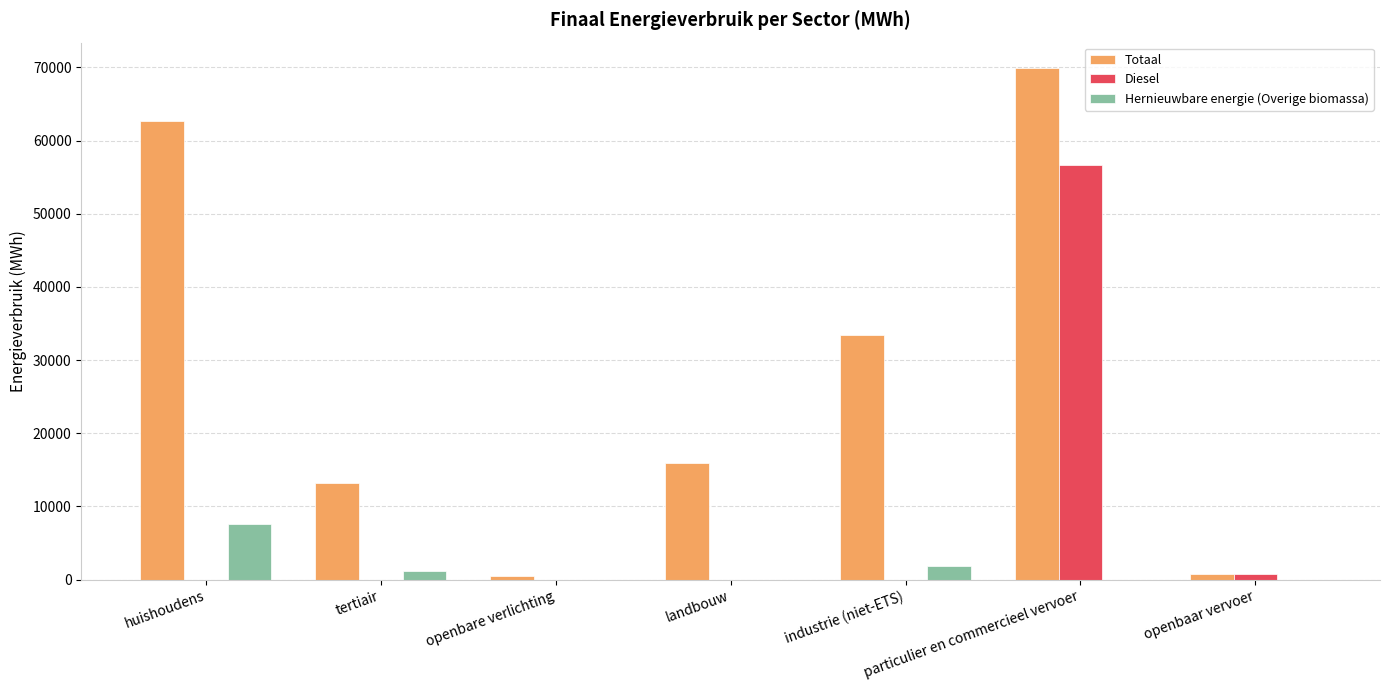

At which category does the chart reach its peak across all series?

particulier en commercieel vervoer